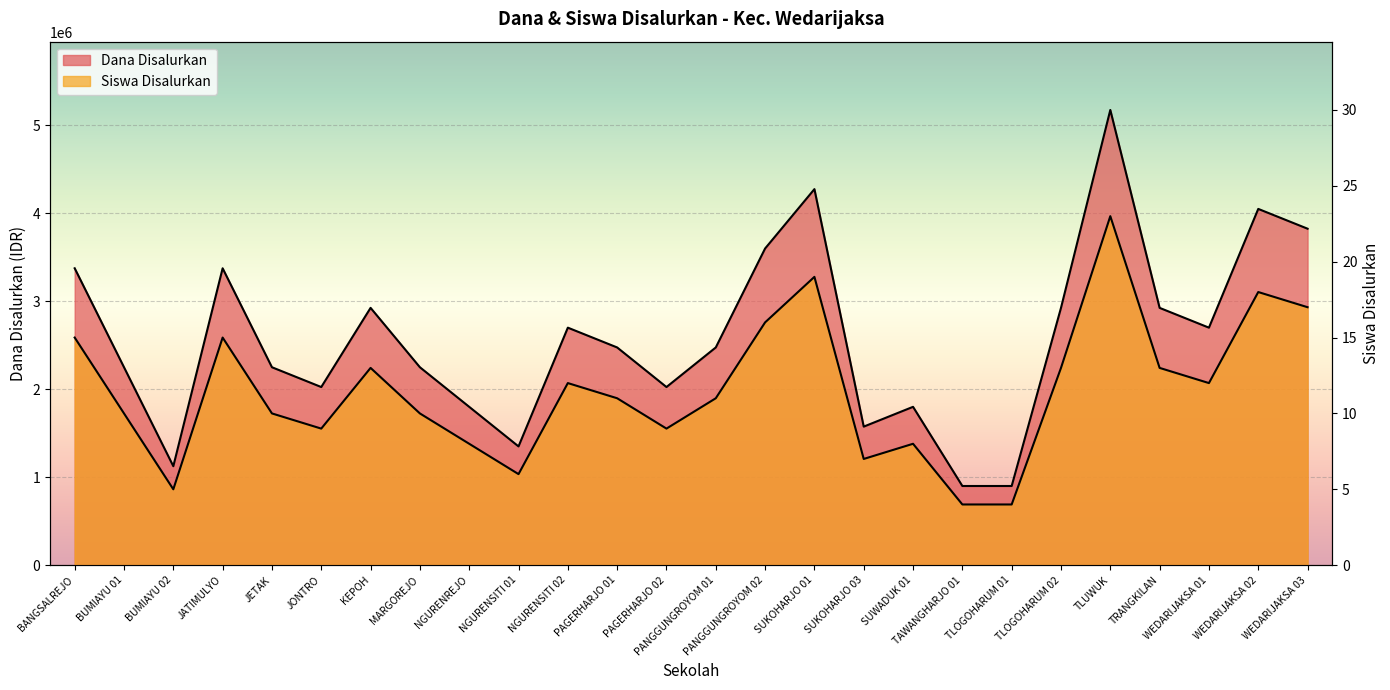

What is the value of the Dana Disalurkan point at the 25th from the left?

18